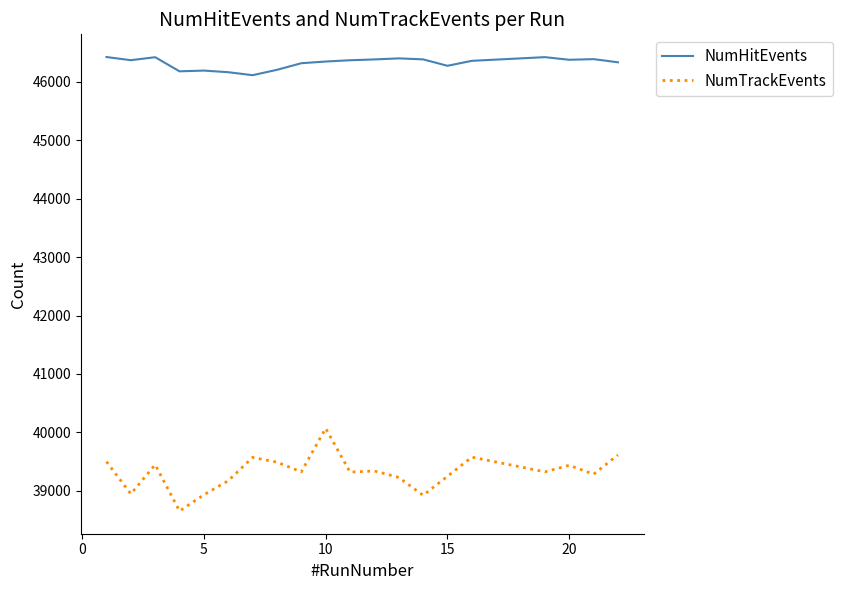

What is the smallest value displayed?

38652